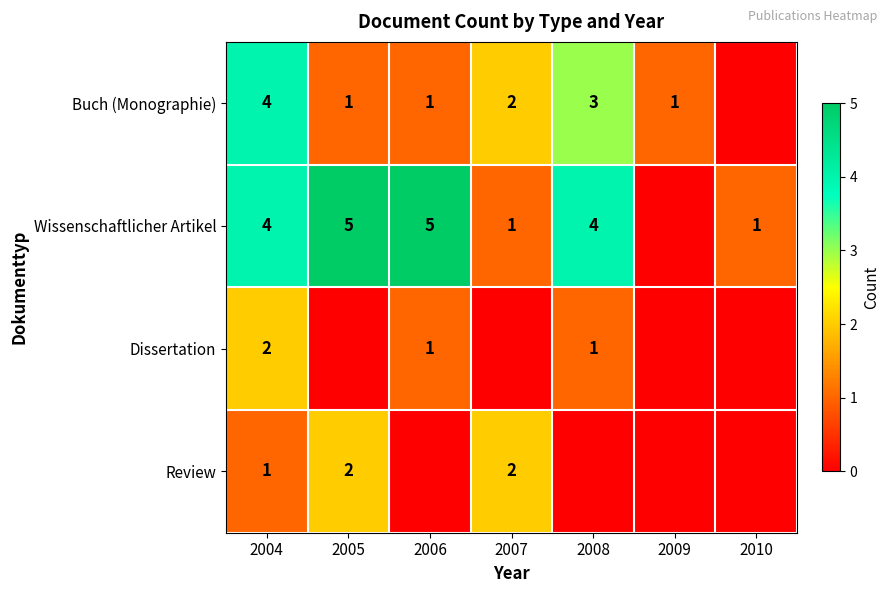

True or false: Review has a value of 1 at 2007.

False